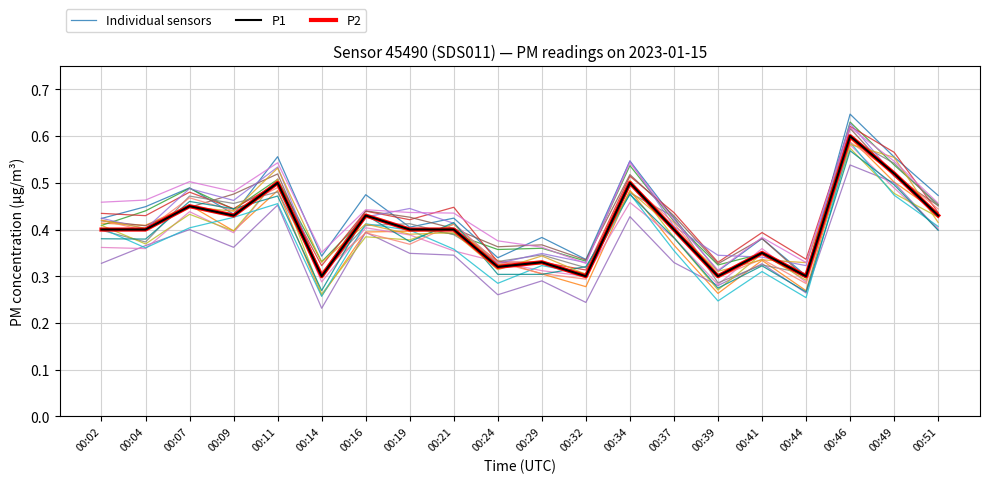

How many distinct data groups are displayed?

3